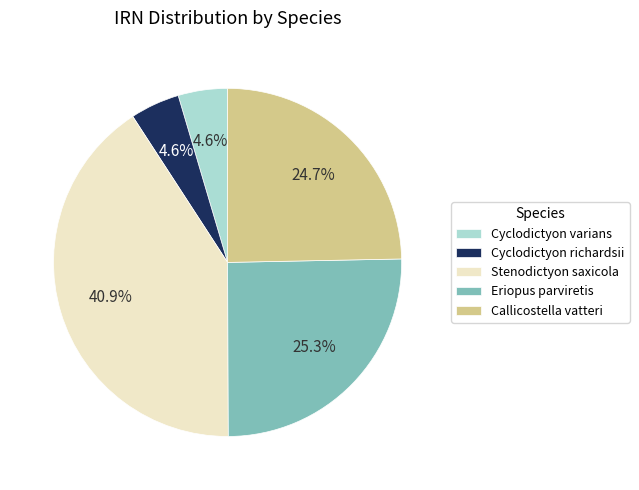

To the nearest percent, what is the difference between the Callicostella vatteri and Cyclodictyon richardsii slice percentages?

20%